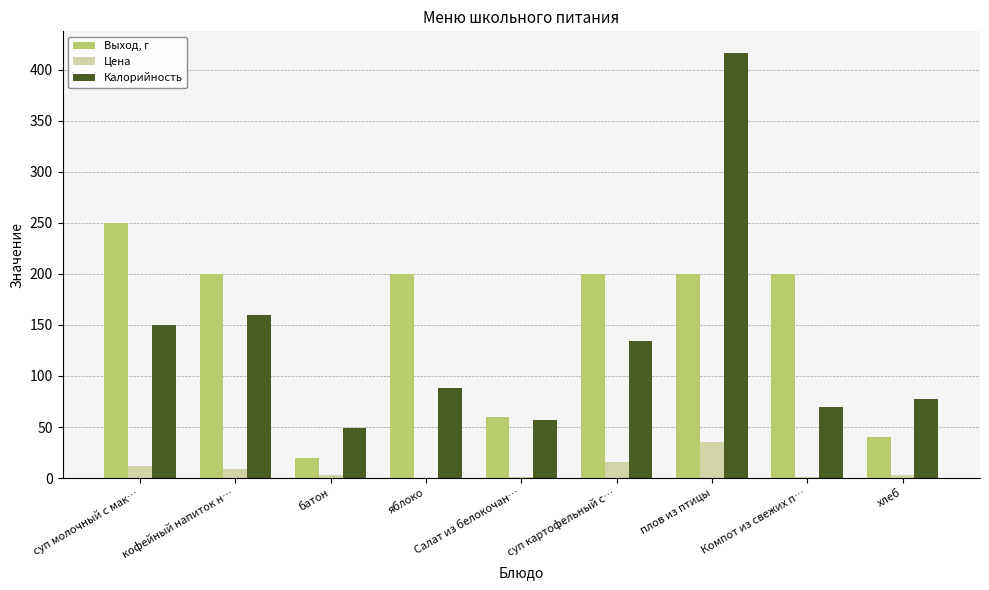

How many categories are shown in the chart?

9